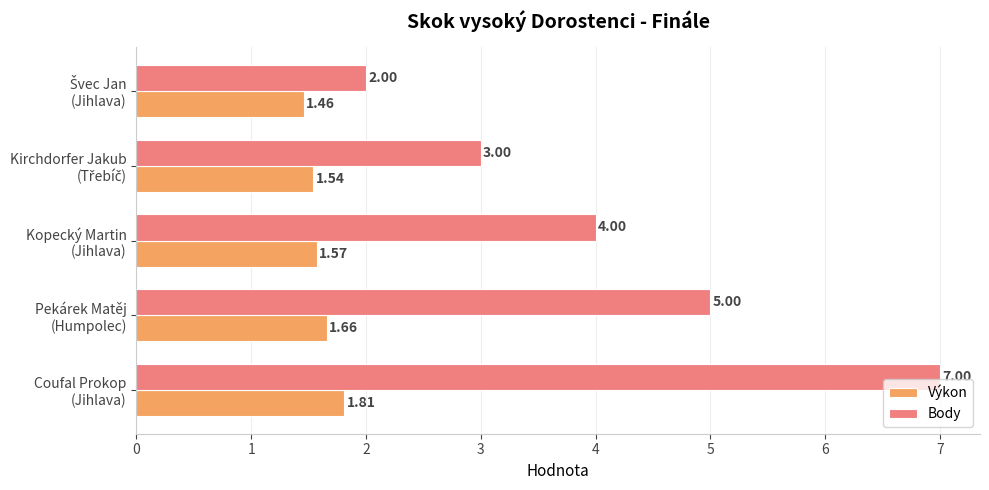

What is the sum of all Výkon values?

8.0